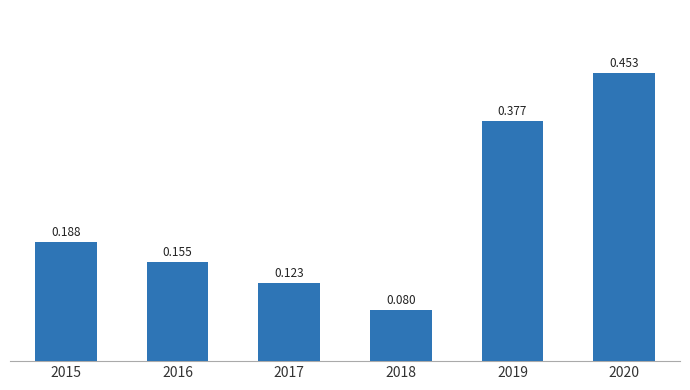

What is the approximate value at 2015?

0.2